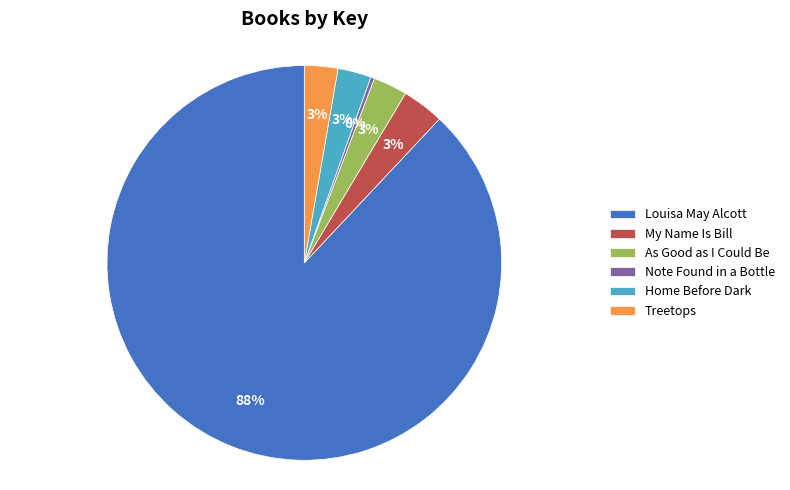

Do Louisa May Alcott and My Name Is Bill together represent more than half of the pie?

Yes